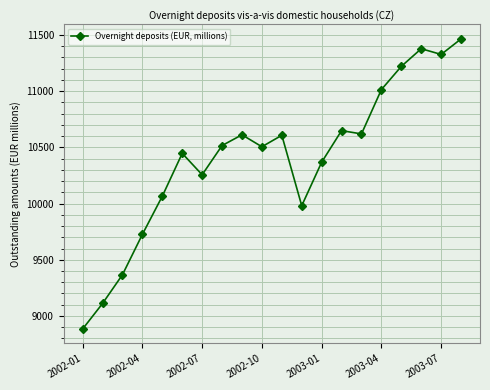

What is the greatest value displayed?

11464.5